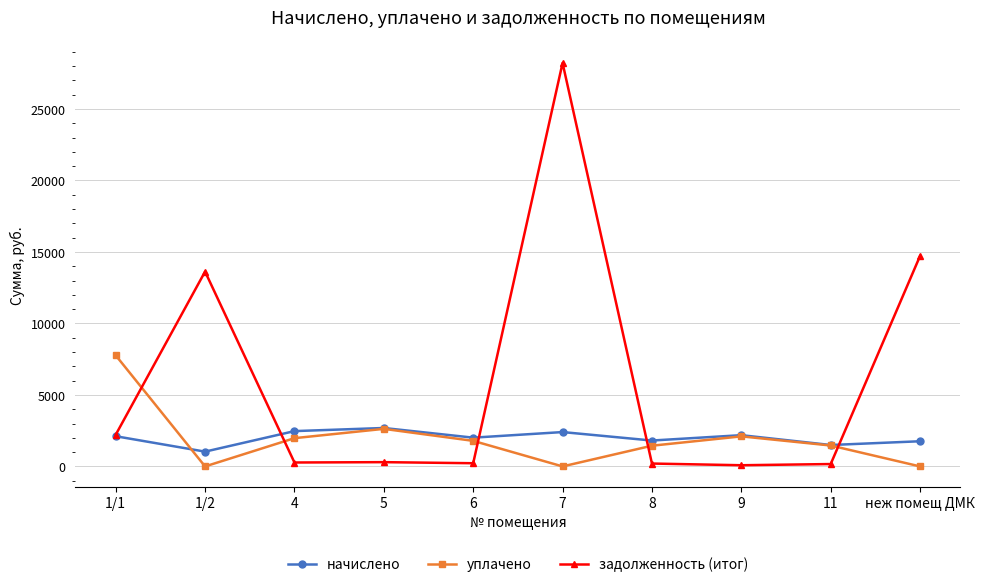

Is it true that задолженность (итог) equals 1115.1 at 1/1?

False